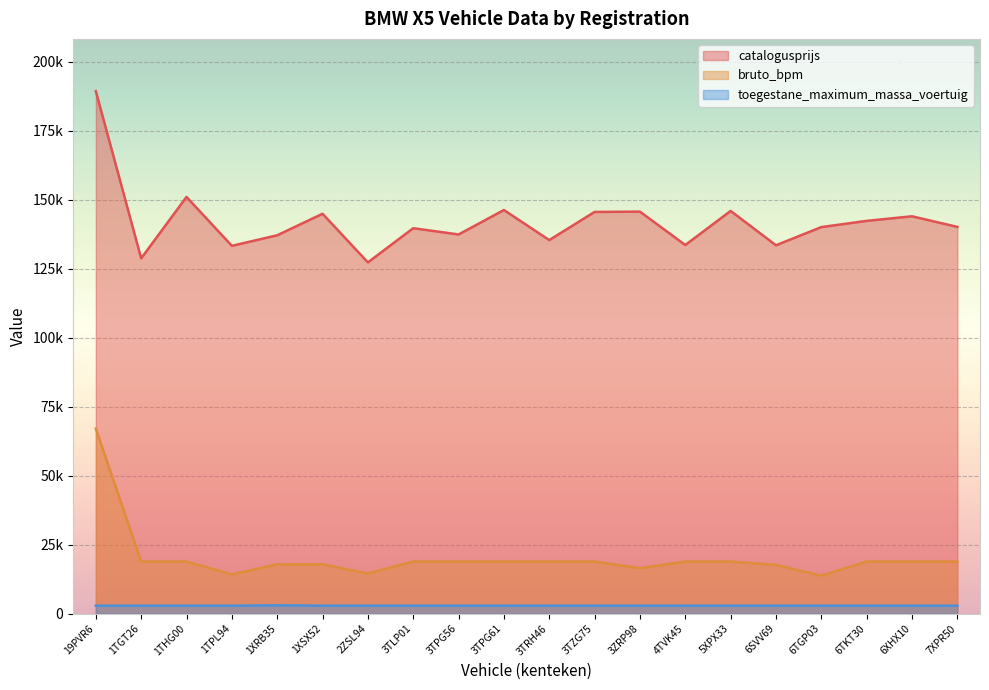

True or false: bruto_bpm and toegestane_maximum_massa_voertuig cross at least once.

False